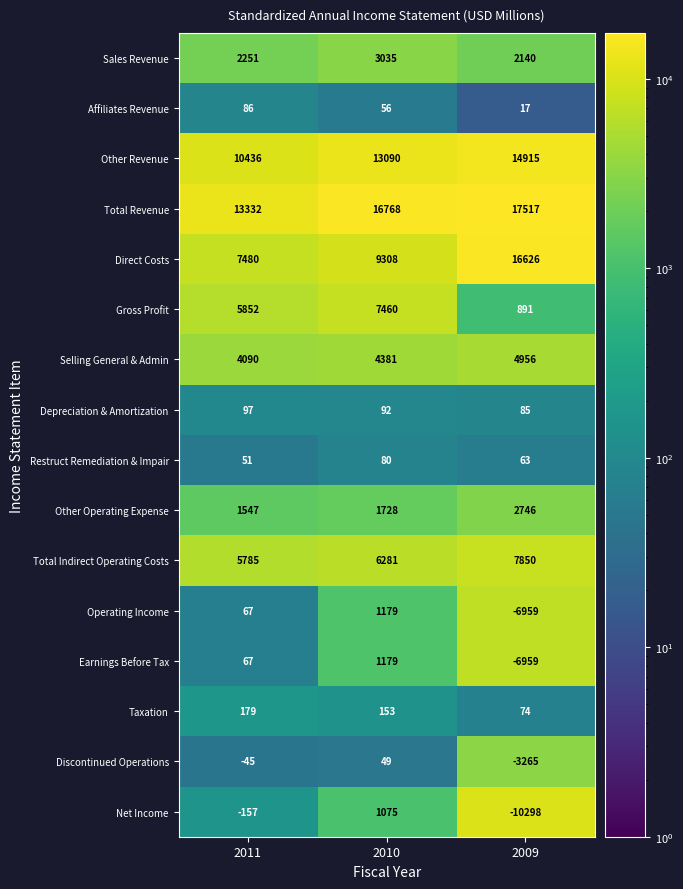

Which series has the largest total across all categories?

Total Revenue